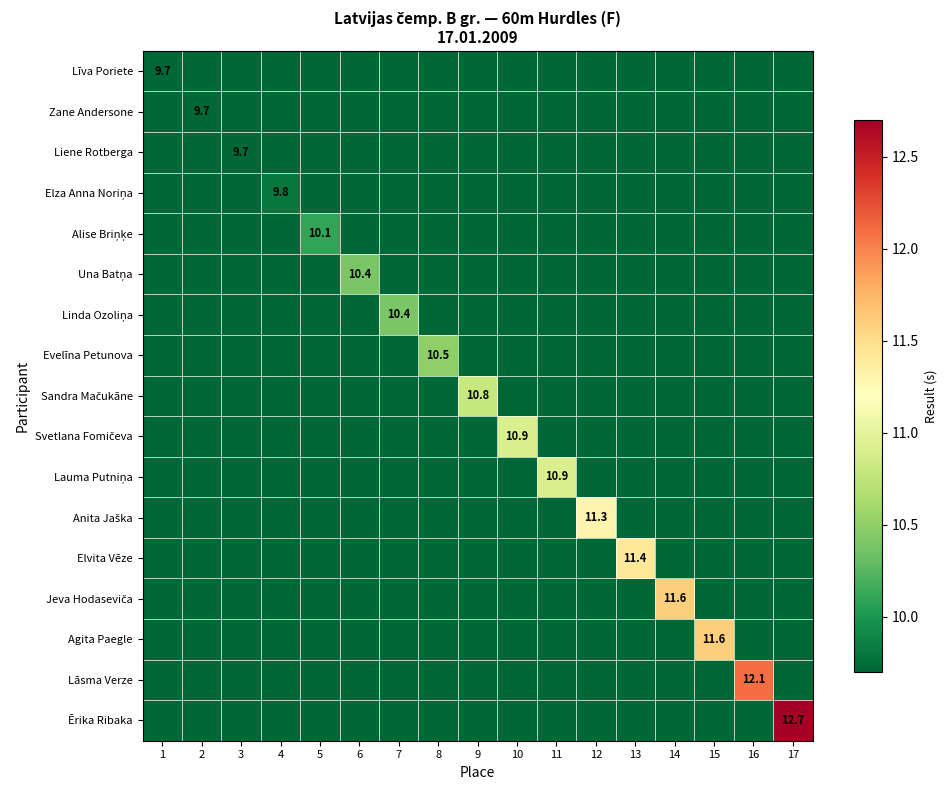

List the labels in order of Liene Rotberga value, largest first.

3, 1, 2, 4, 5, 6, 7, 8, 9, 10, 11, 12, 13, 14, 15, 16, 17